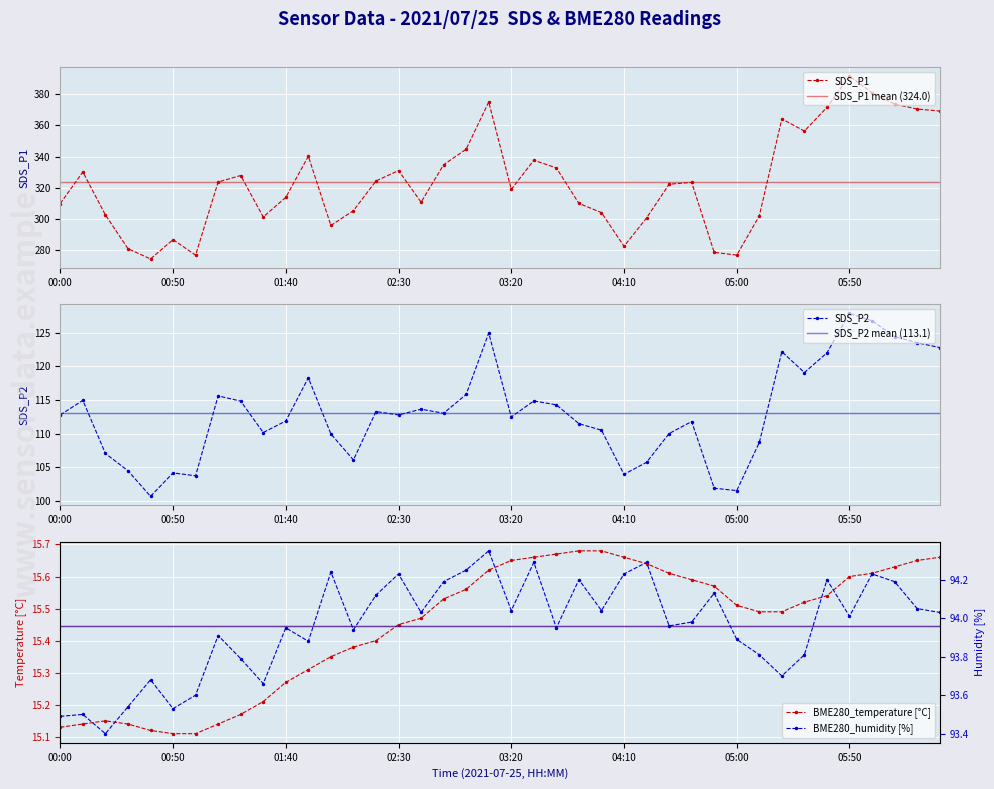

True or false: SDS_P1 has a value of 89.3 at 02:30.

False